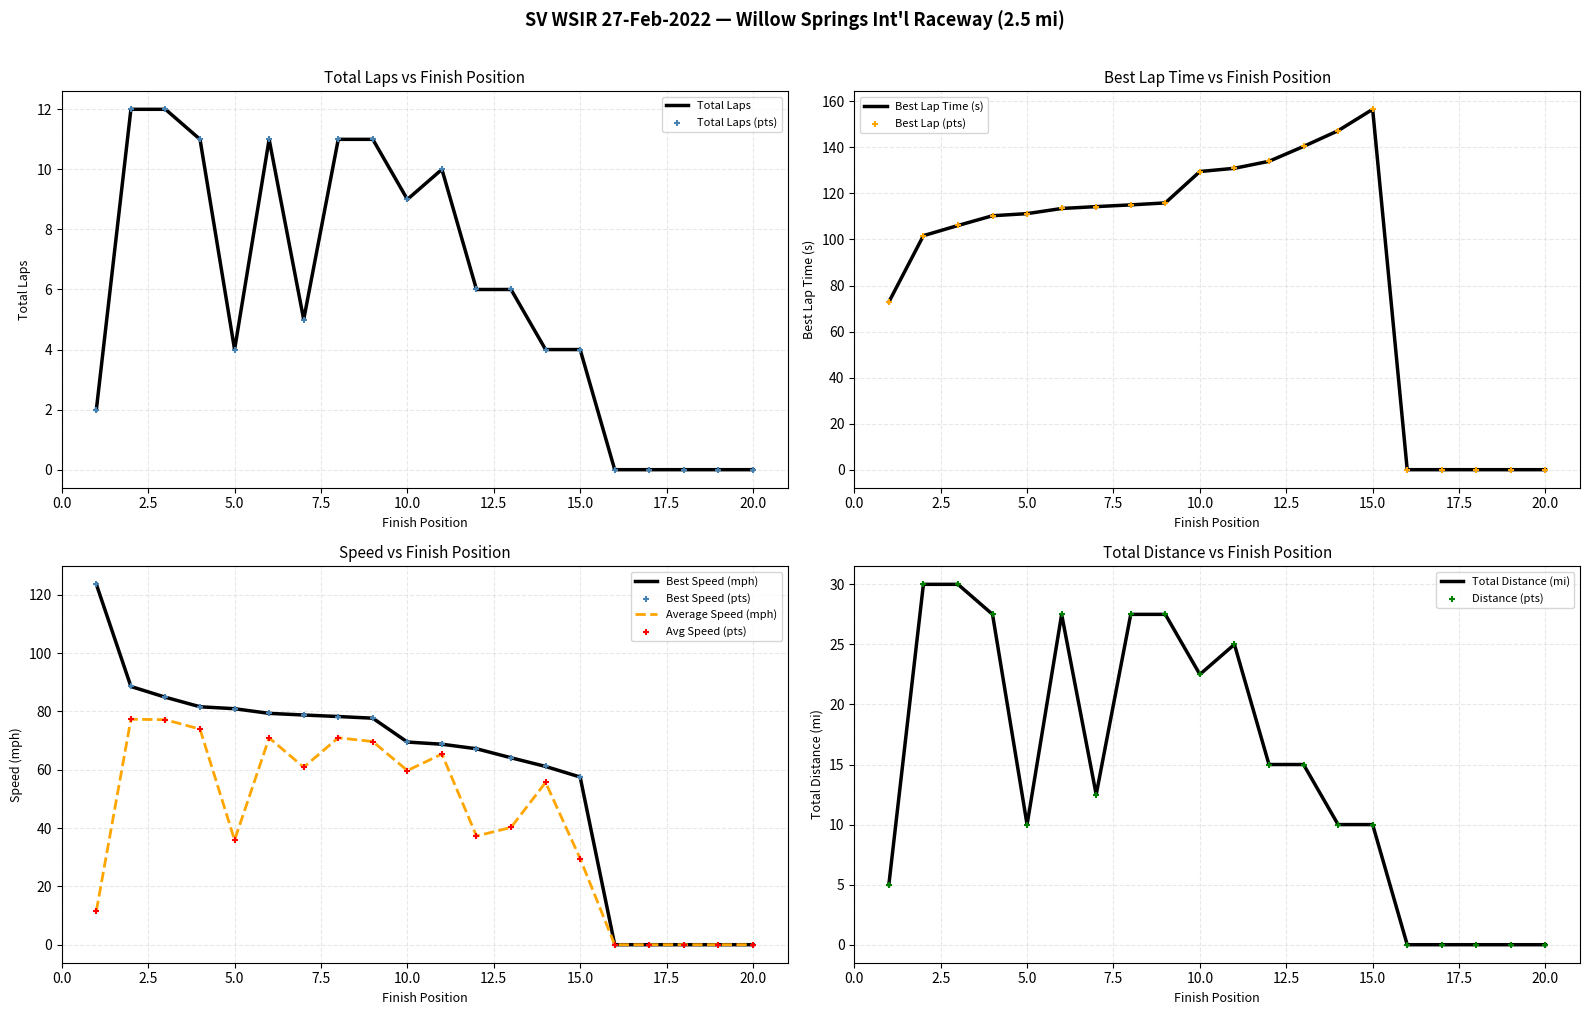

At which category is the sum across all series the highest?

3